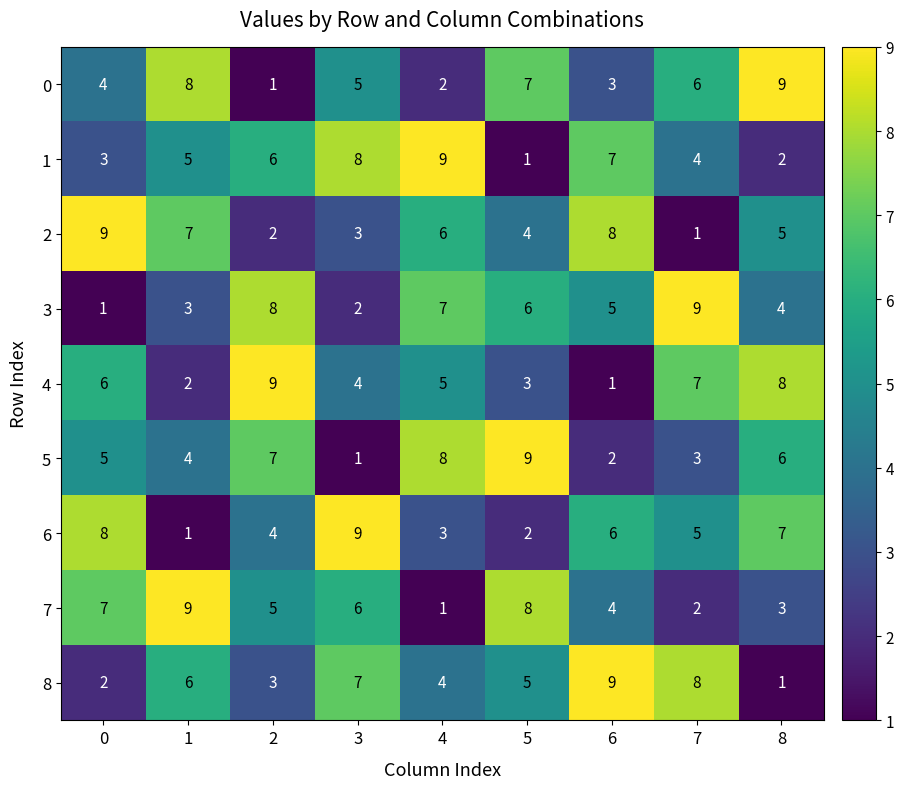

Which category has the highest value in the 0 series?

8